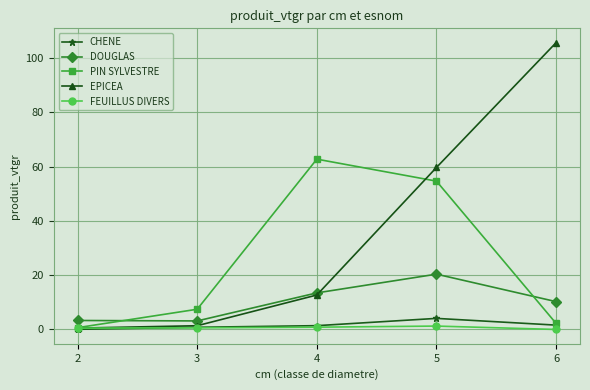

Is it true that DOUGLAS equals 20.4 at 5?

True